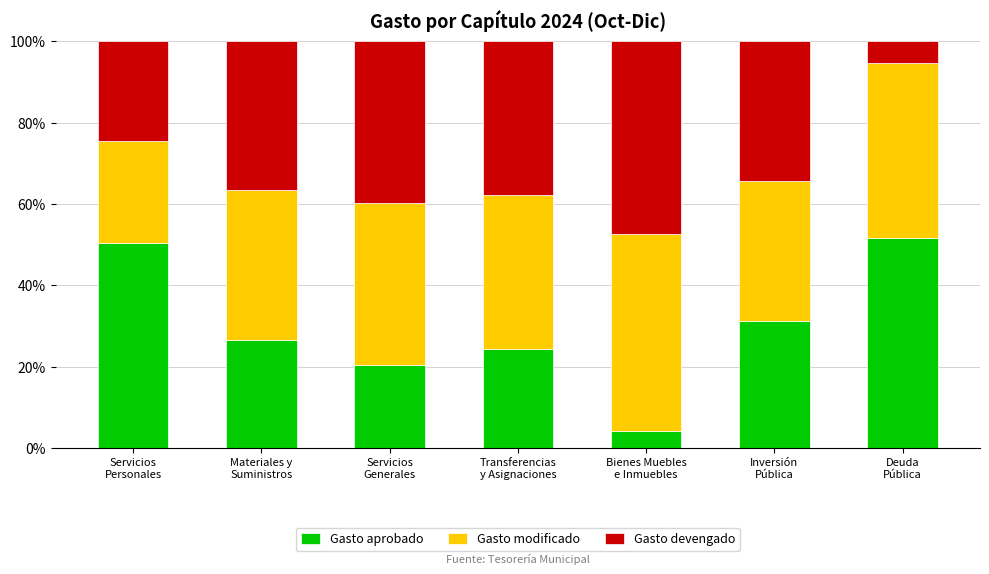

What is the sum of all Gasto aprobado values?

208.9